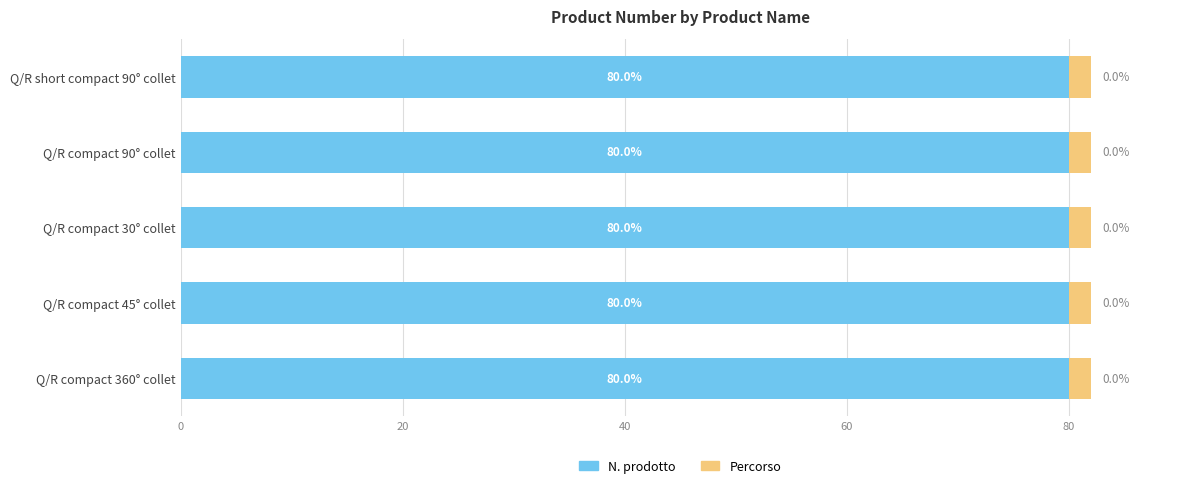

What is the total value across all series at Q/R compact 360° collet?

82.0